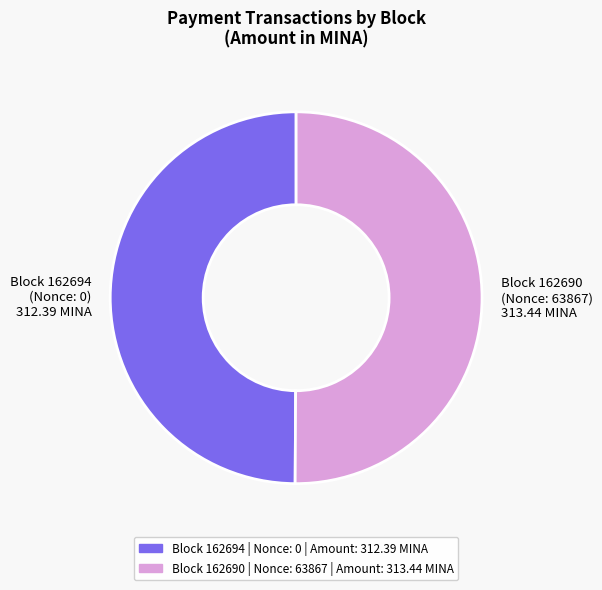

What is the ratio of the value at Block 162694 (Nonce: 0) 312.39 MINA to the value at Block 162690 (Nonce: 63867) 313.44 MINA?

1.0